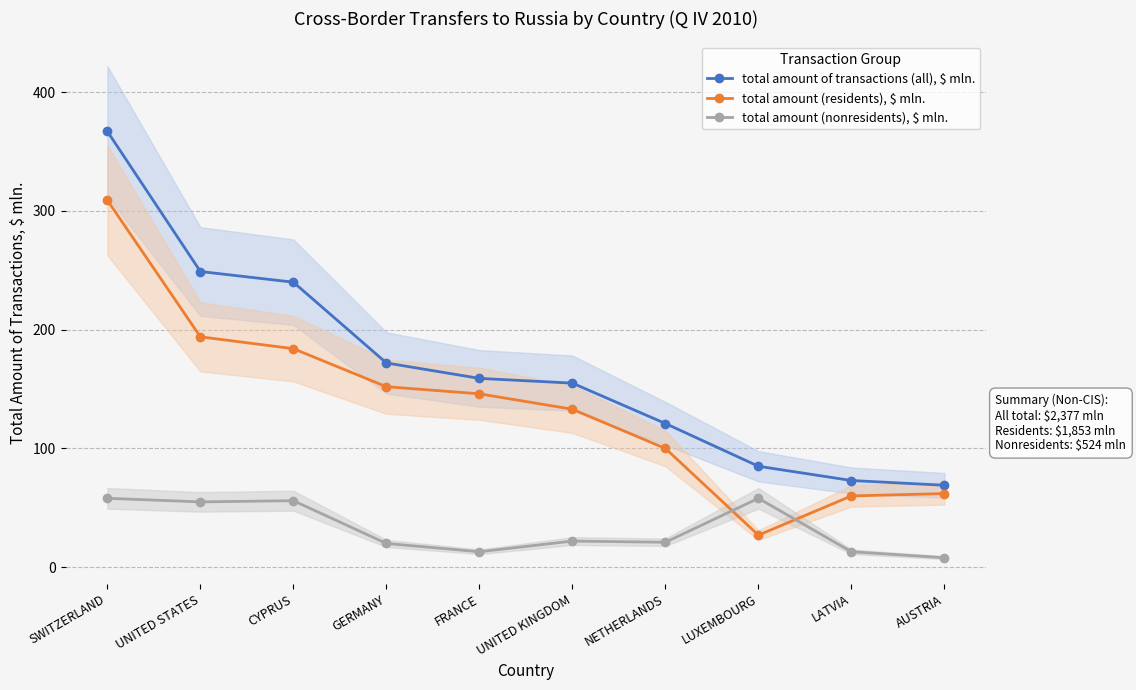

At which category does total amount (nonresidents), $ mln. reach its first local peak?

CYPRUS